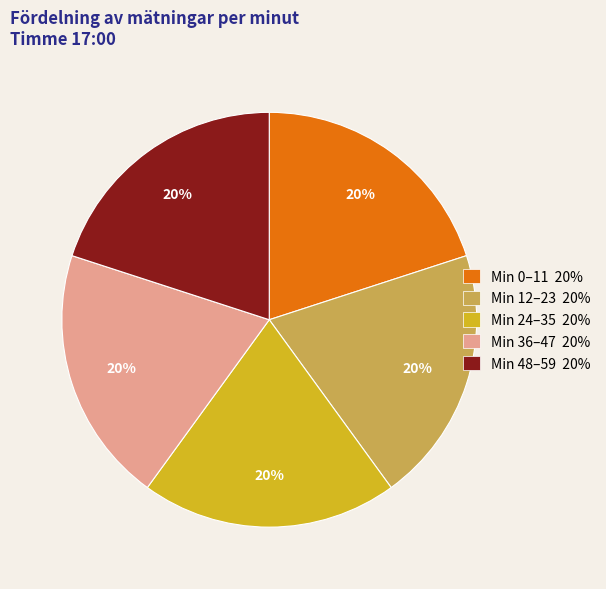

Do Min 12–23 20% and Min 24–35 20% together represent more than half of the pie?

No